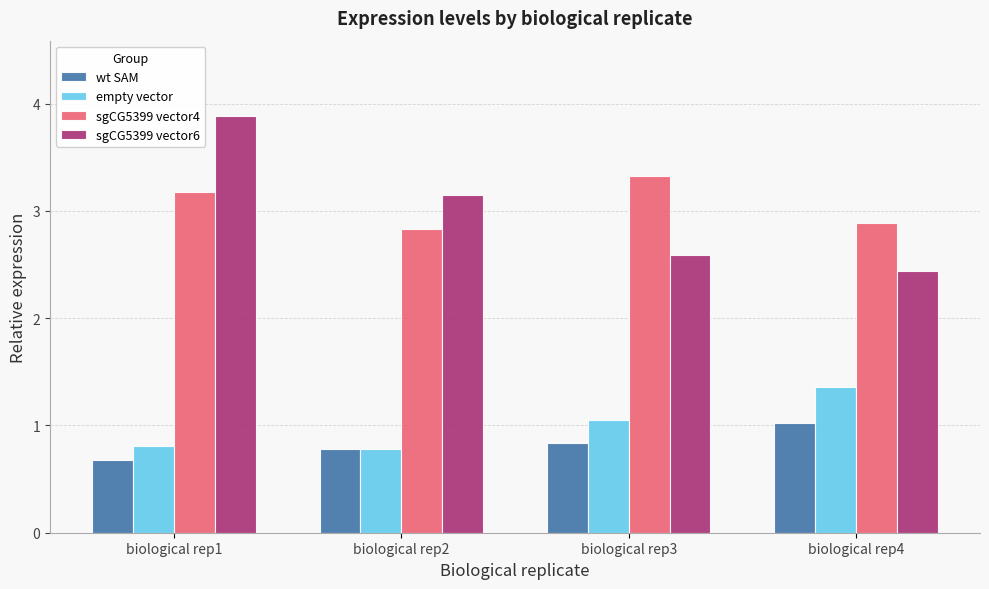

At which label is wt SAM closest to 0?

biological rep1